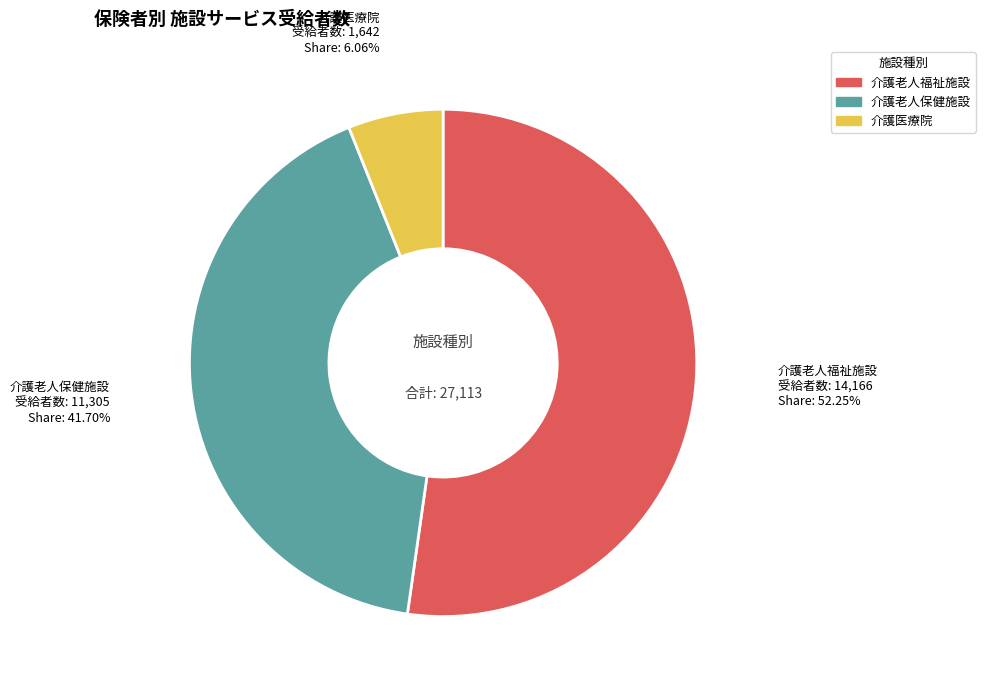

To the nearest percent, what is the difference between the largest and smallest slice percentages?

46%